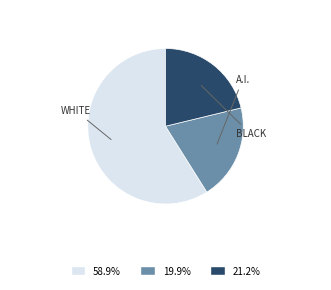

Does any single category account for the majority?

Yes